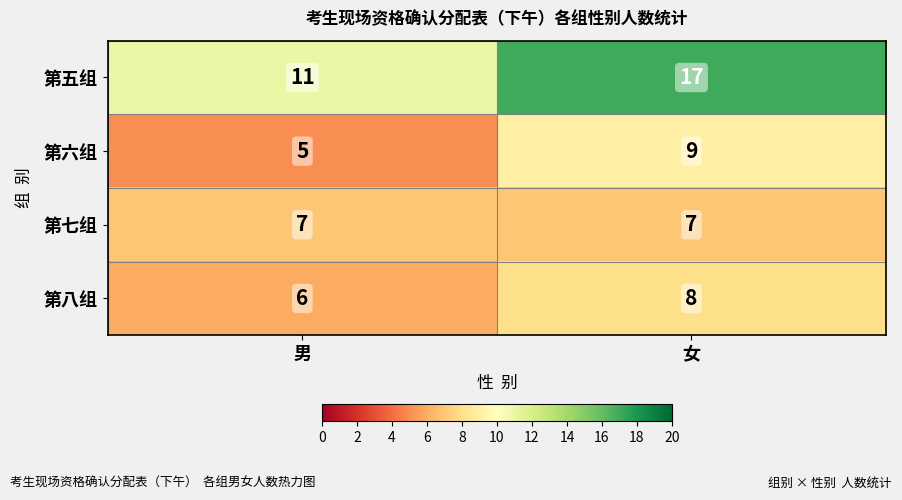

What is the sum of all 第六组 values?

14